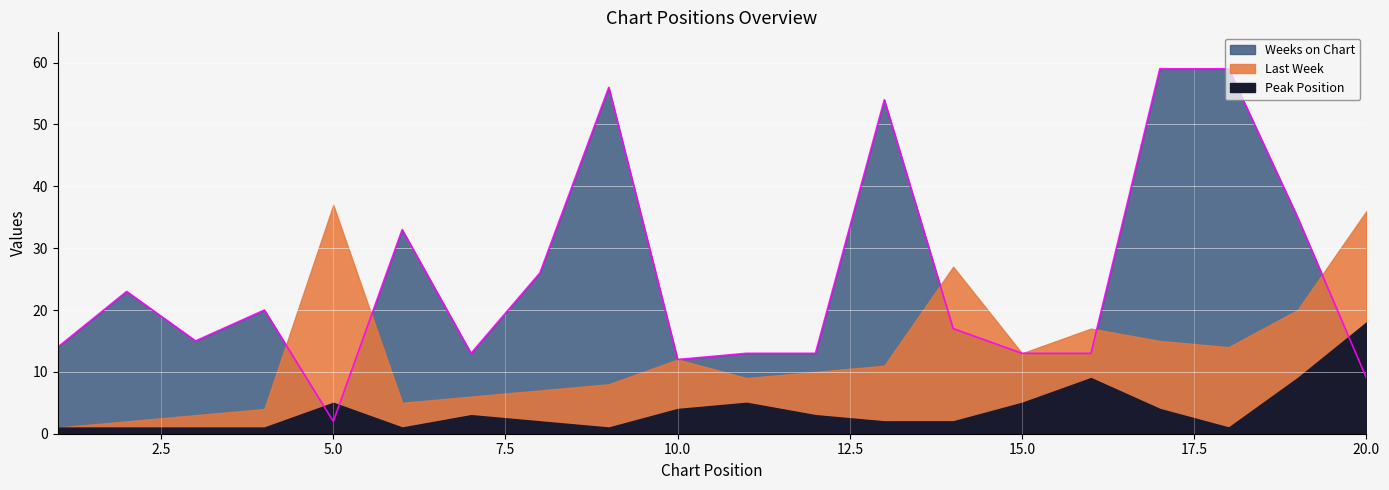

What is the total value across all series at 5?

44